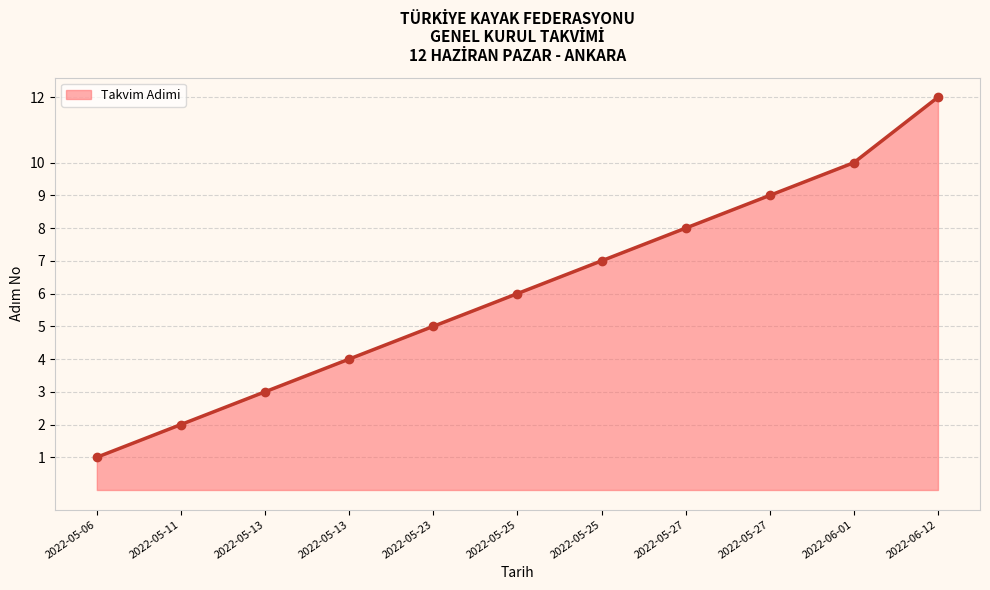

Approximately how many times larger is the value at 2022-05-13 compared to 2022-05-06?

4.0